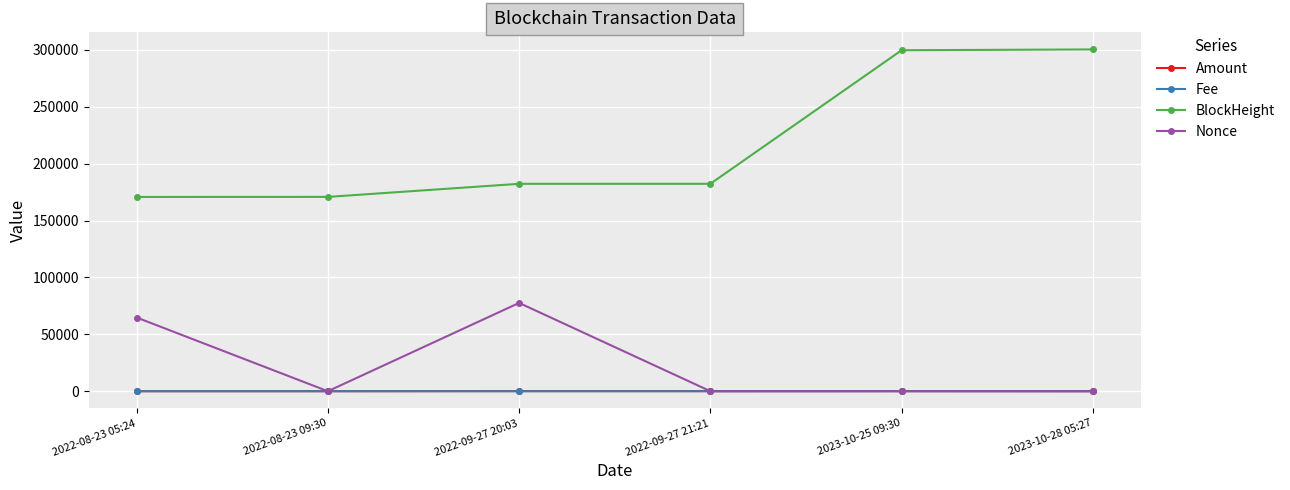

True or false: Amount and Fee cross at least once.

False